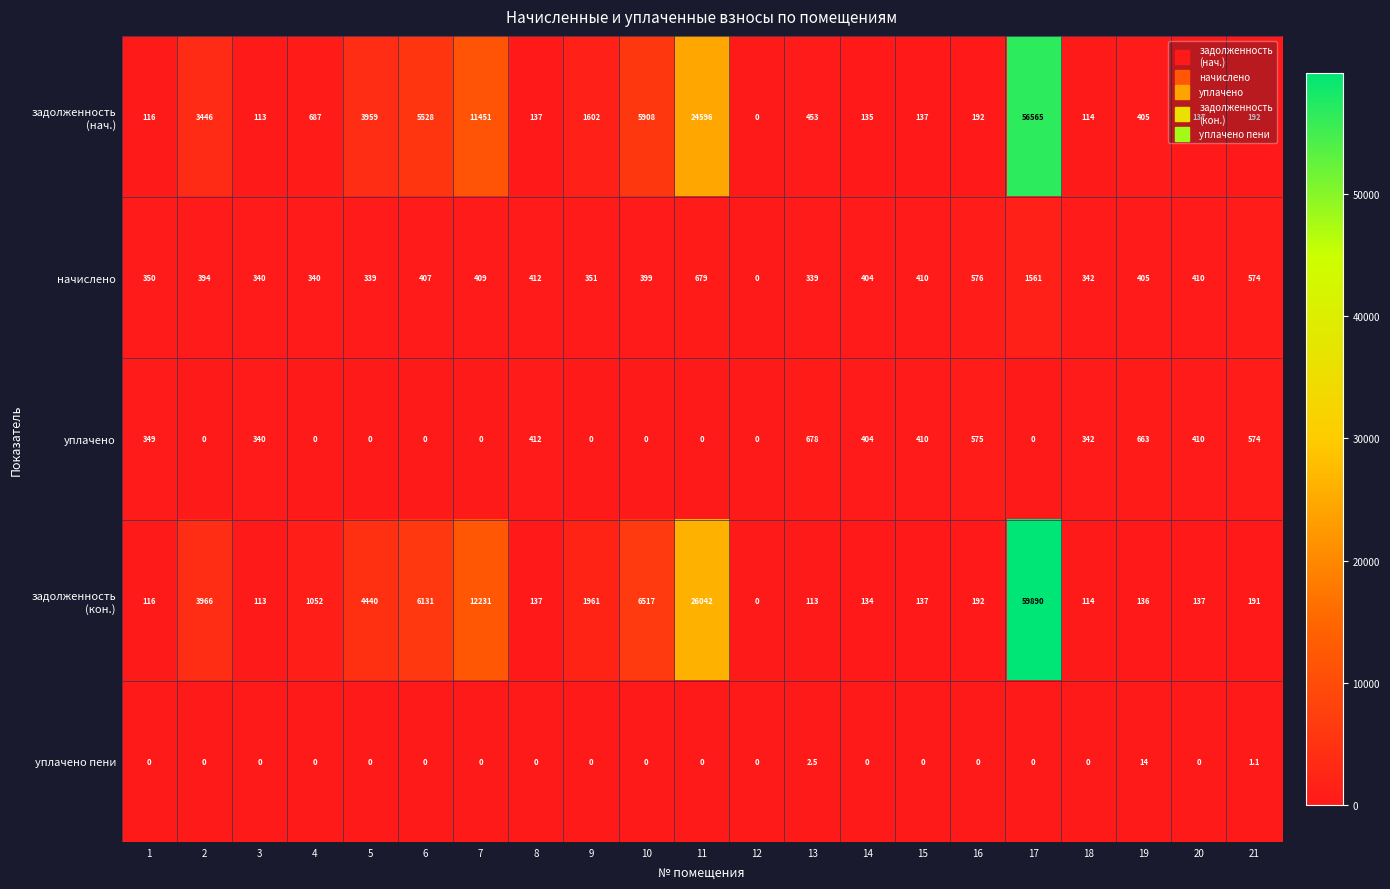

What is the total value across all series at 15?

1094.0